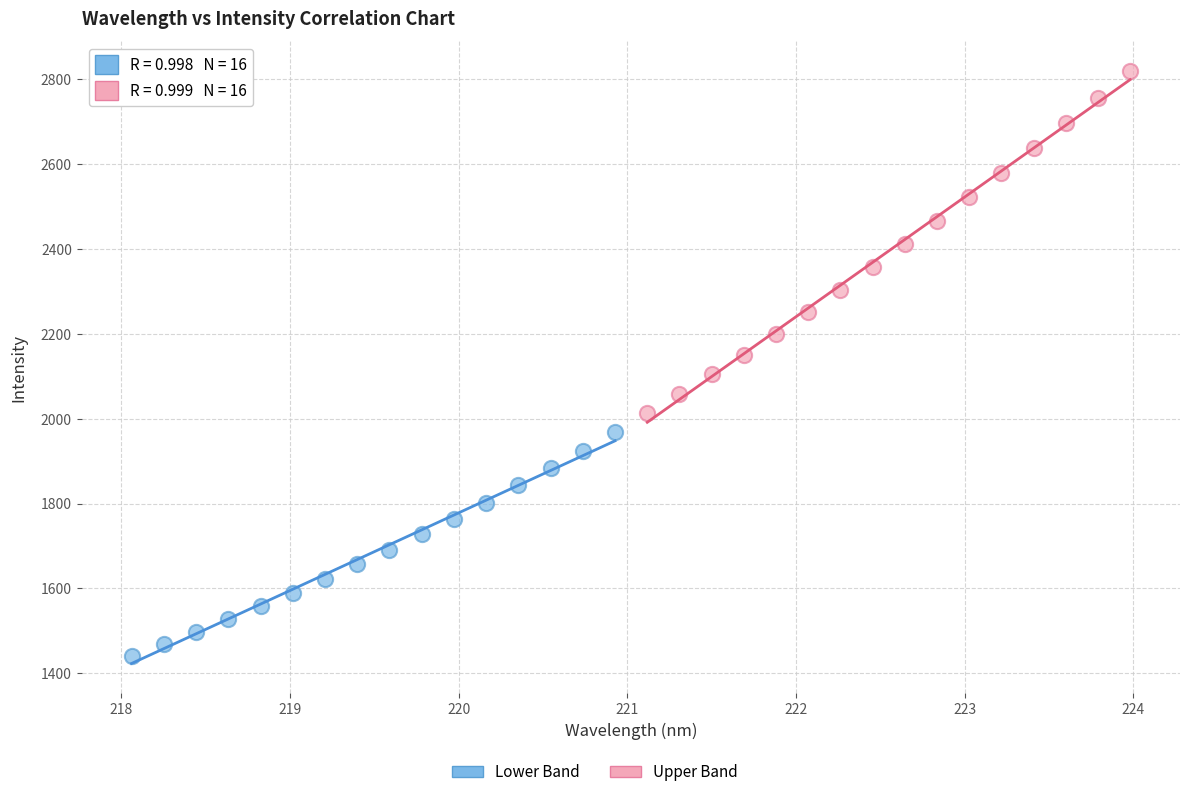

Which series reaches the minimum Y coordinate?

Lower Band